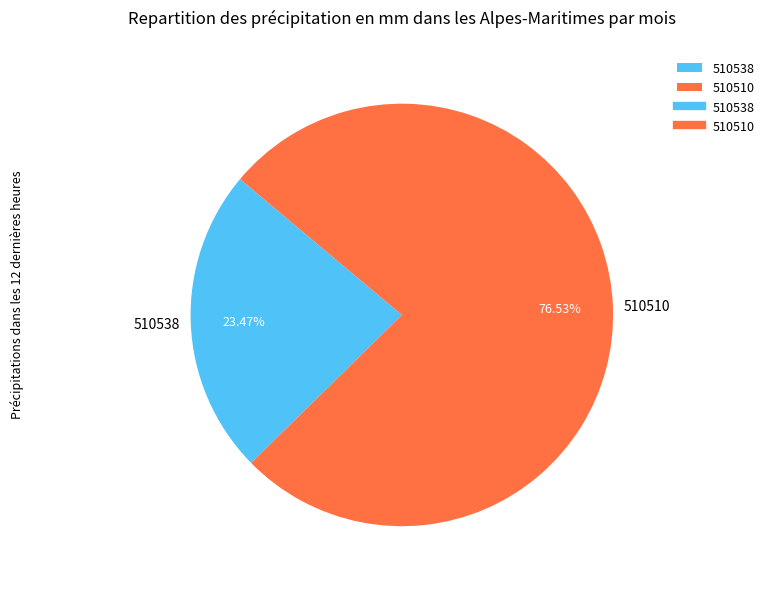

The 510510 slice represents 77% of the pie. True or false?

True